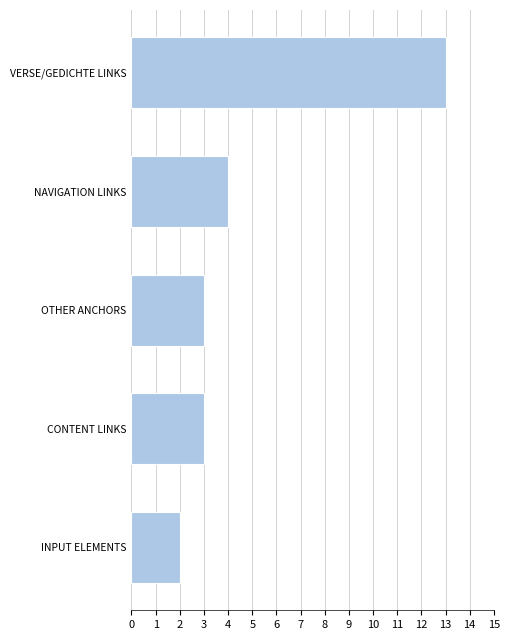

What is the change in value from VERSE/GEDICHTE LINKS to CONTENT LINKS?

-10